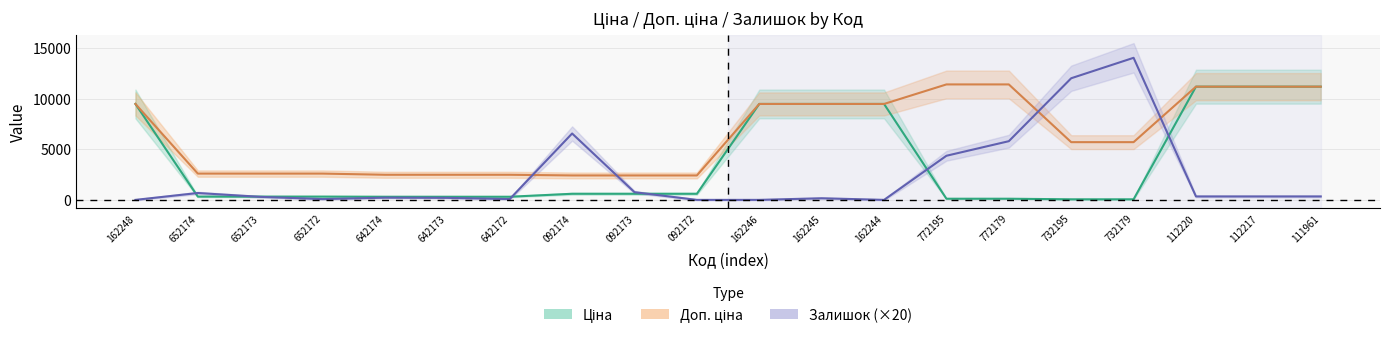

What position from the right is 092173?

12